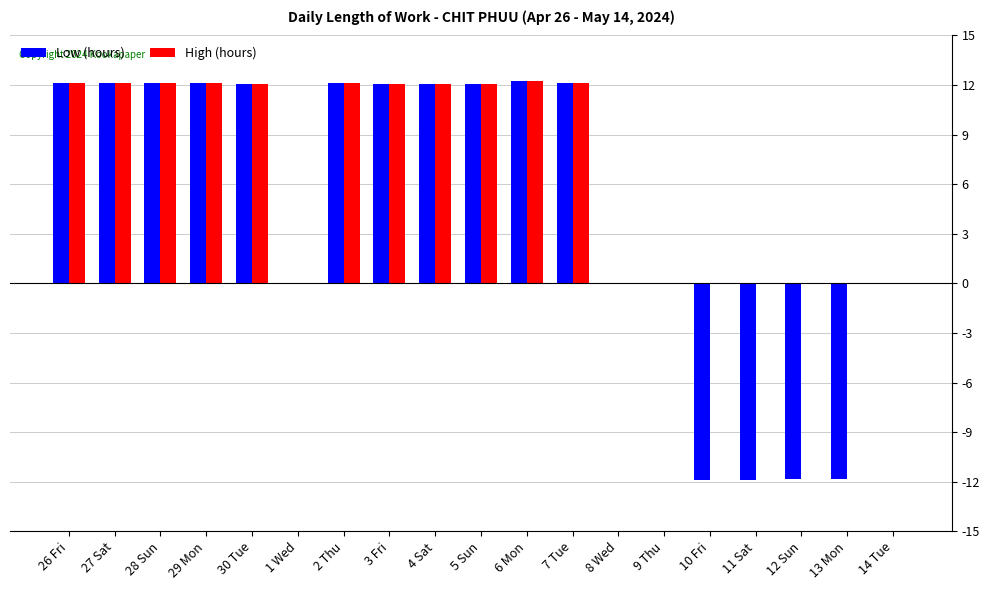

What is the sum of all High (hours) values?

133.3